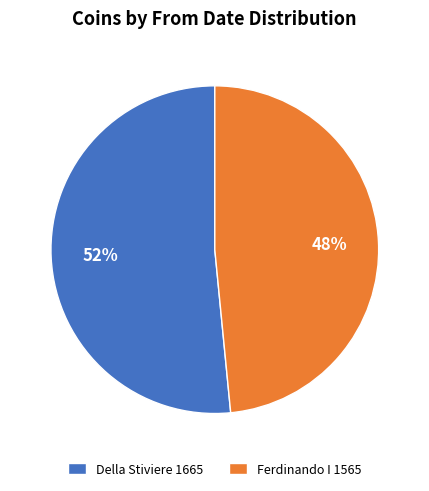

Which slice is the largest?

Della Stiviere 1665